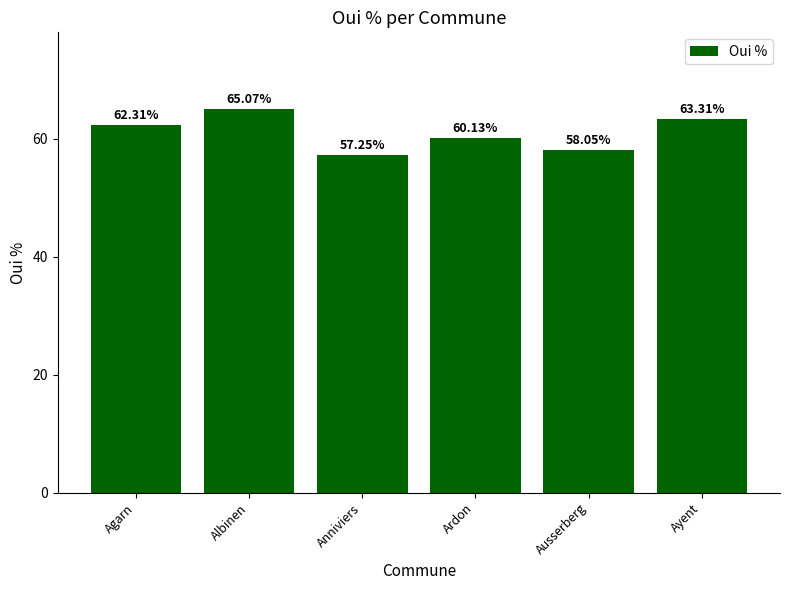

List the labels in order of value, smallest first.

Anniviers, Ausserberg, Ardon, Agarn, Ayent, Albinen